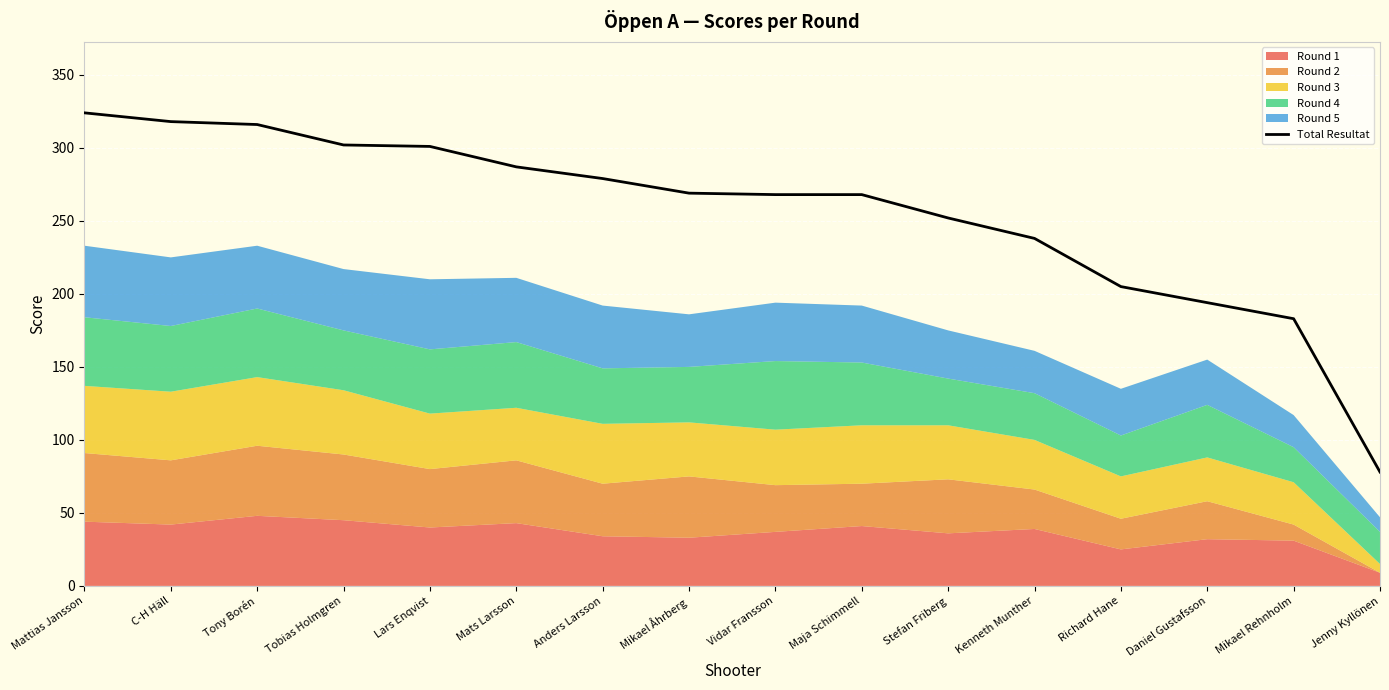

How many lines are shown in the chart?

1